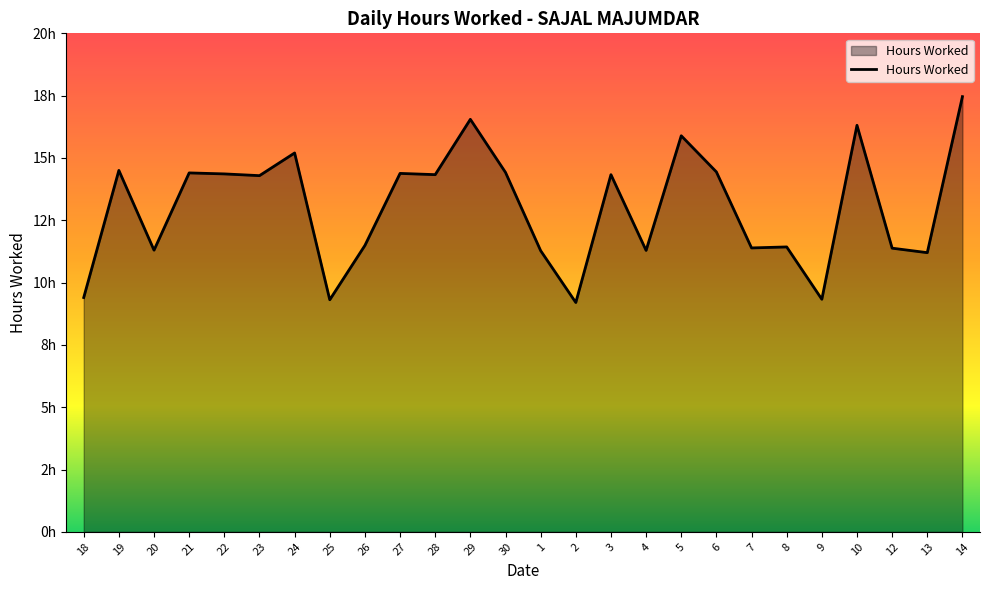

What is the difference between the maximum and minimum values?

8.3